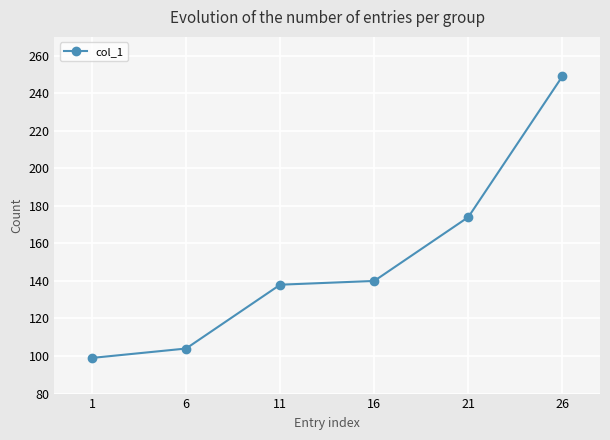

What is the ratio of the value at 16 to the value at 11?

1.0